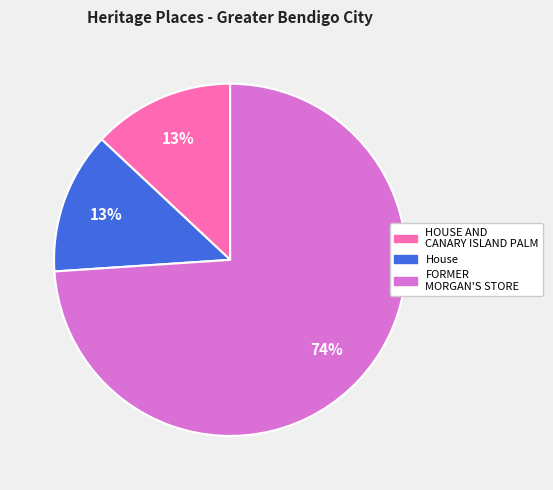

What is the ratio of the value at FORMER MORGAN'S STORE to the value at House?

5.7